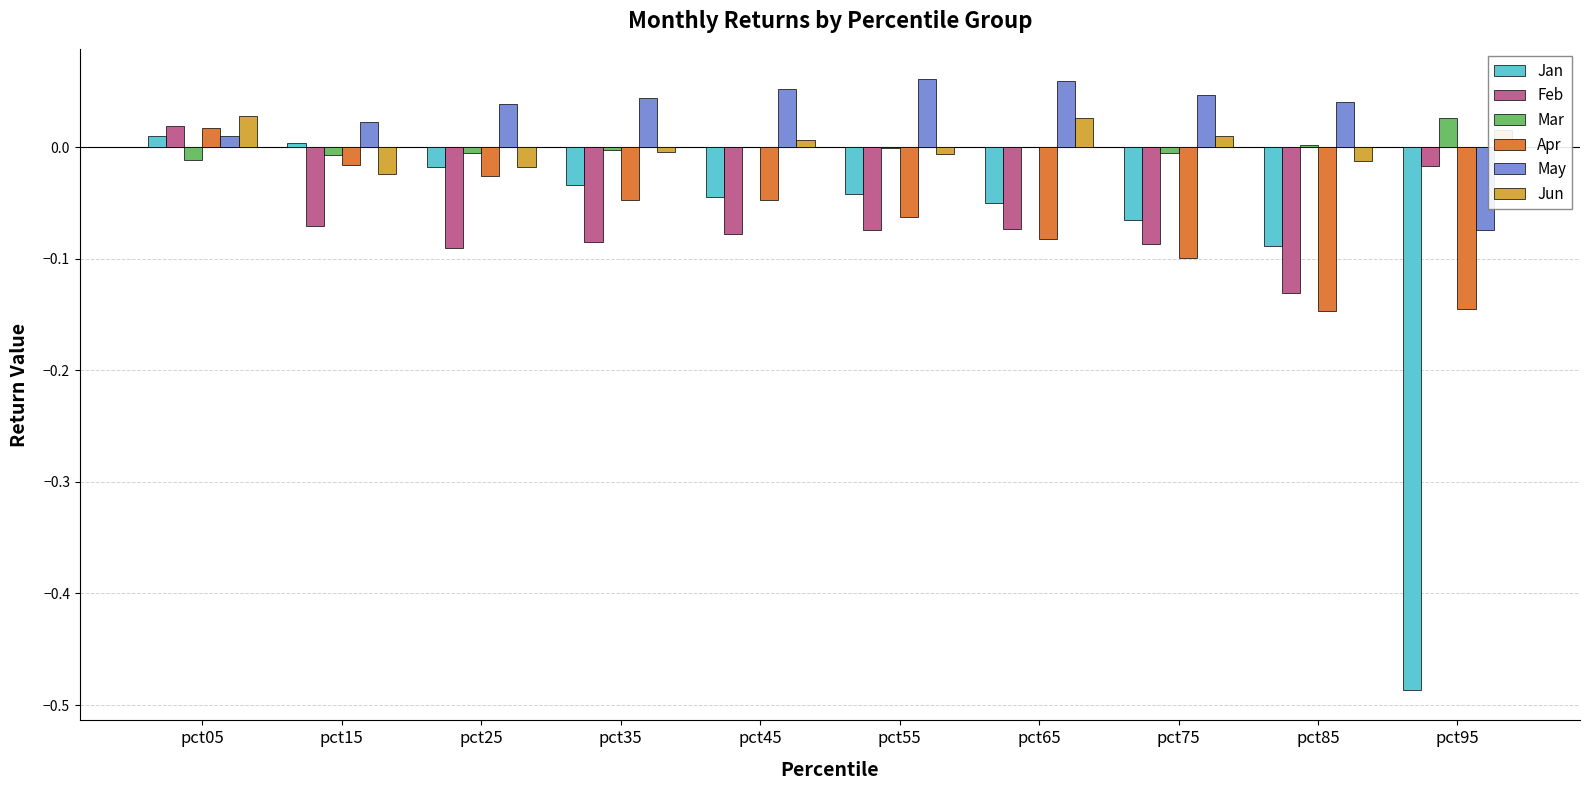

Which series has the largest total across all categories?

May